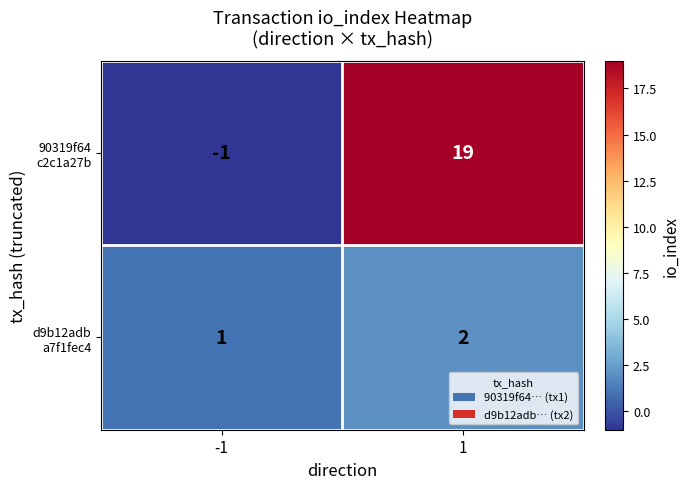

What is the total value across all series at 1?

21